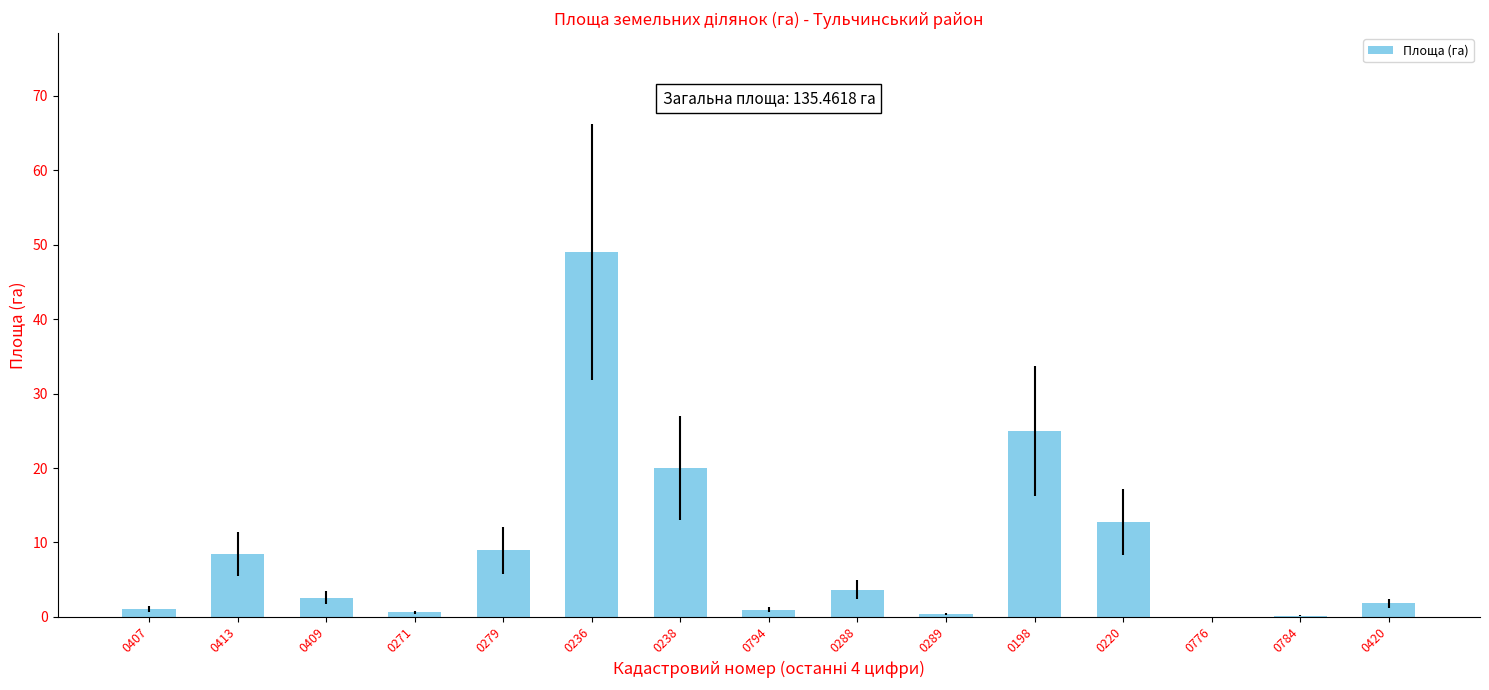

What is the ratio of the value at 0420 to the value at 0409?

0.7